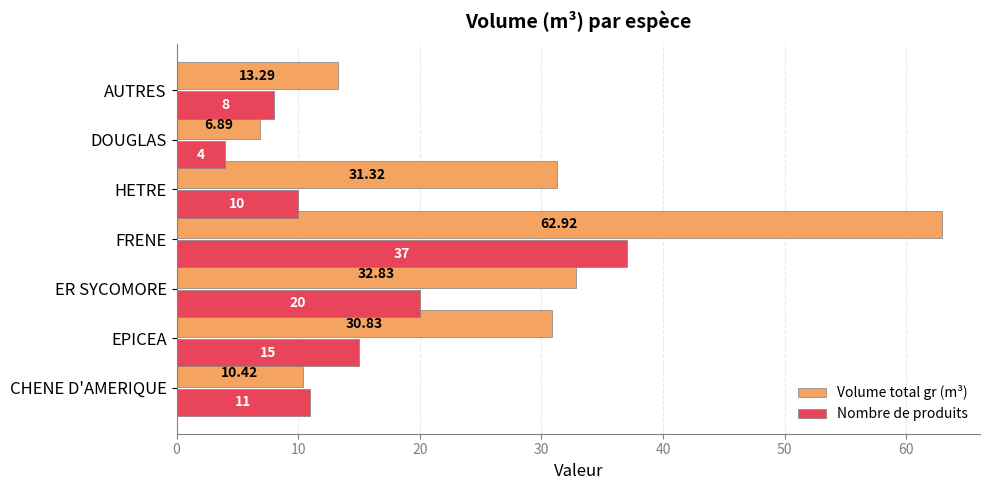

At which category is the sum across all series the highest?

FRENE